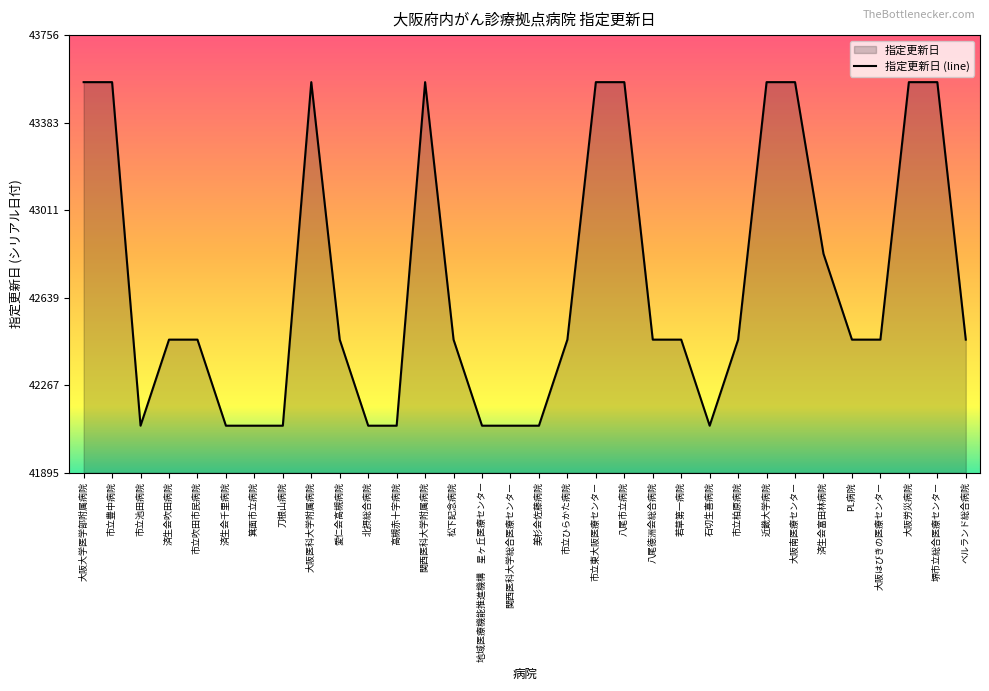

Reading right to left, extract all data points from this chart.

ベルランド総合病院=42461	堺市立総合医療センター=43556	大阪労災病院=43556	大阪はびきの医療センター=42461	PL病院=42461	済生会富田林病院=42826	大阪南医療センター=43556	近畿大学病院=43556	市立柏原病院=42461	石切生喜病院=42095	若草第一病院=42461	八尾徳洲会総合病院=42461	八尾市立病院=43556	市立東大阪医療センター=43556	市立ひらかた病院=42461	美杉会佐藤病院=42095	関西医科大学総合医療センター=42095	地域医療機能推進機構　星ヶ丘医療センター=42095	松下記念病院=42461	関西医科大学附属病院=43556	高槻赤十字病院=42095	北摂総合病院=42095	愛仁会高槻病院=42461	大阪医科大学附属病院=43556	刀根山病院=42095	箕面市立病院=42095	済生会千里病院=42095	市立吹田市民病院=42461	済生会吹田病院=42461	市立池田病院=42095	市立豊中病院=43556	大阪大学医学部附属病院=43556